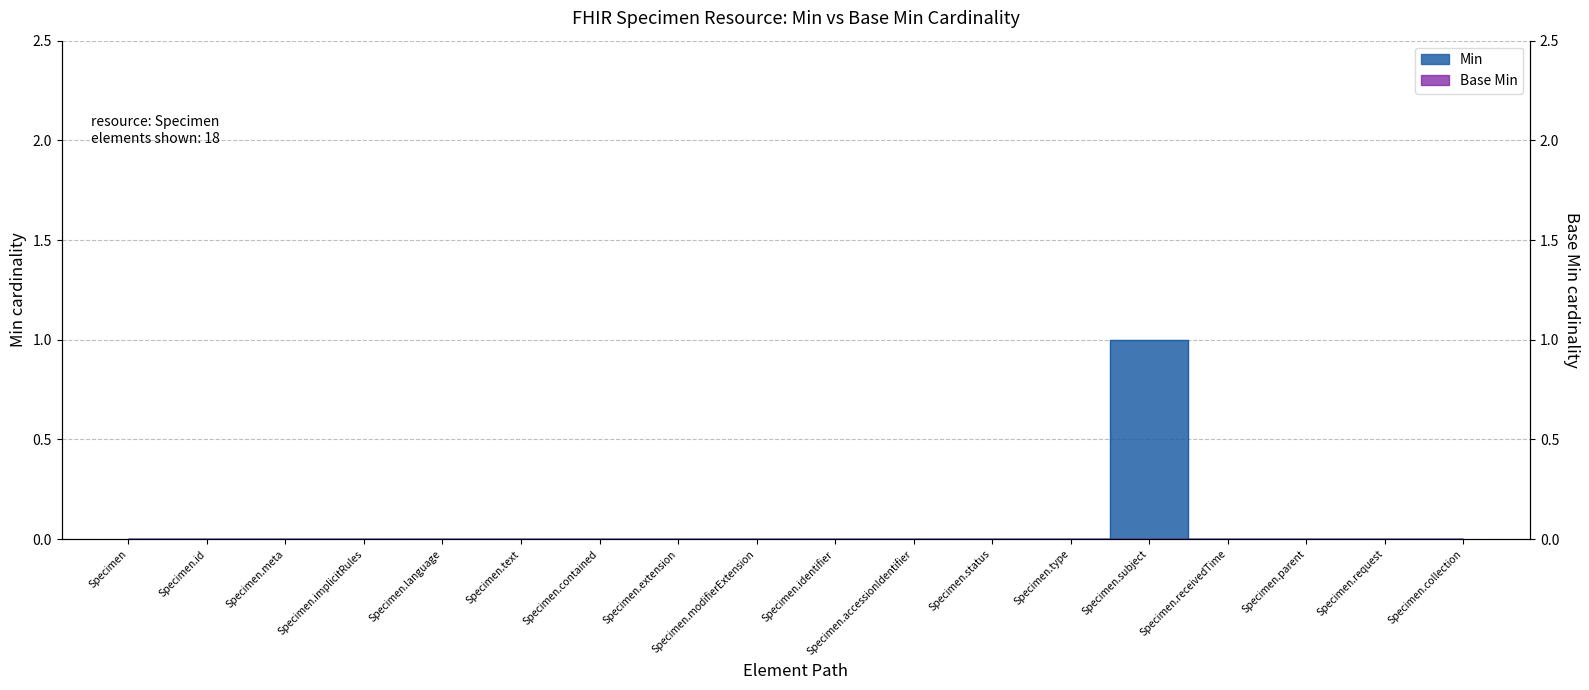

Reading right to left, what are all the values shown in this chart?

0	0	0	0	1	0	0	0	0	0	0	0	0	0	0	0	0	0